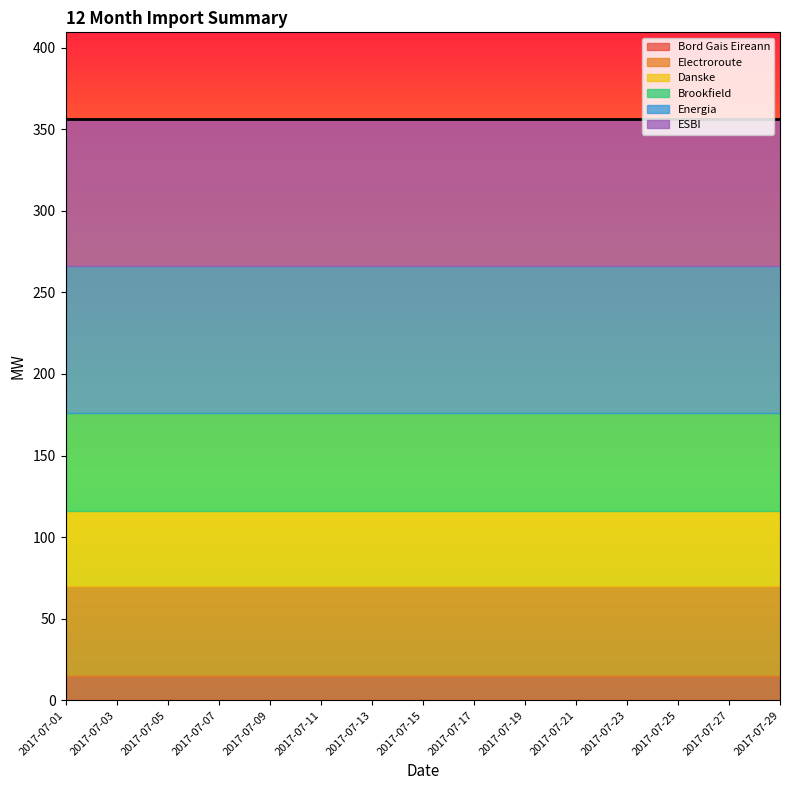

True or false: Brookfield has more than 2 interior local peaks.

False